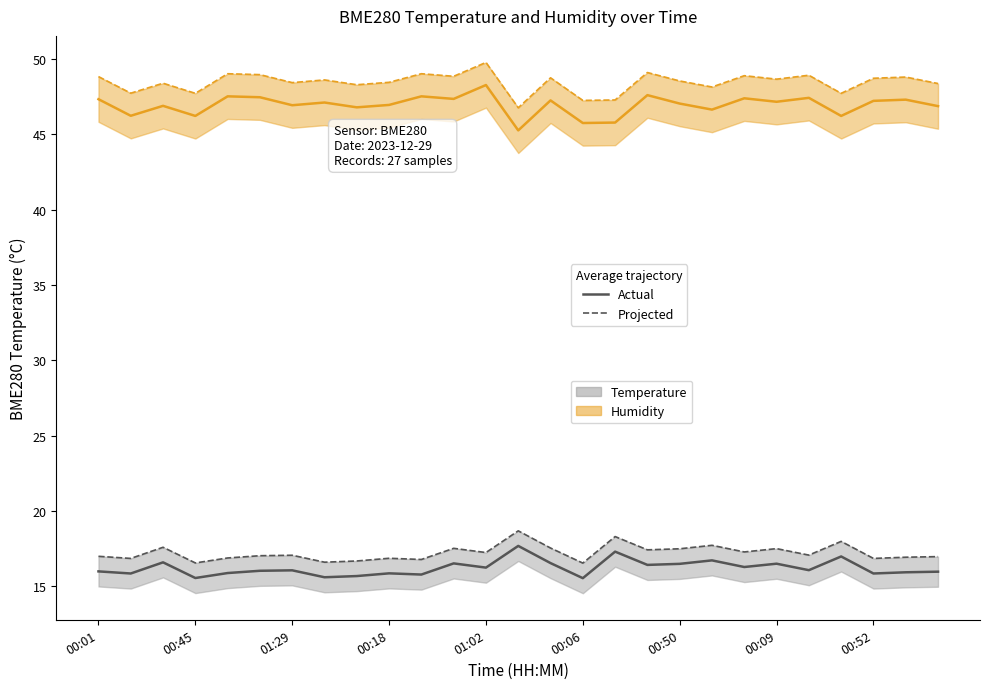

Rank the categories by Humidity (Projected) value from highest to lowest.

12, 17, 01:02, 10, 00:06, 22, 20, 11, 00:01, 25, 14, 24, 21, 00:09, 18, 9, 00:50, 01:29, 26, 00:52, 19, 00:45, 00:18, 23, 16, 15, 13